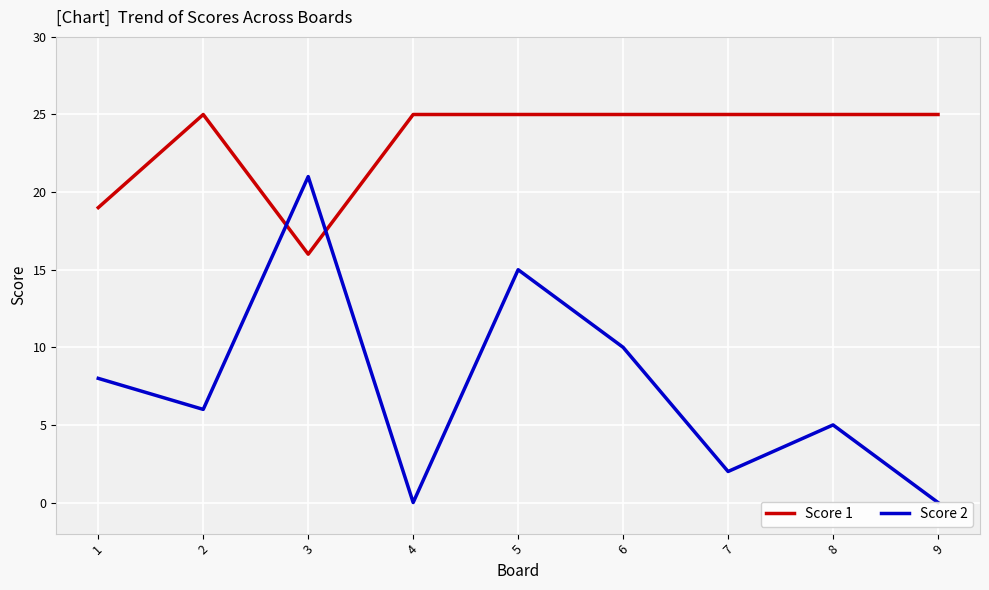

True or false: Score 2 has more than 1 points higher than both neighbors.

True